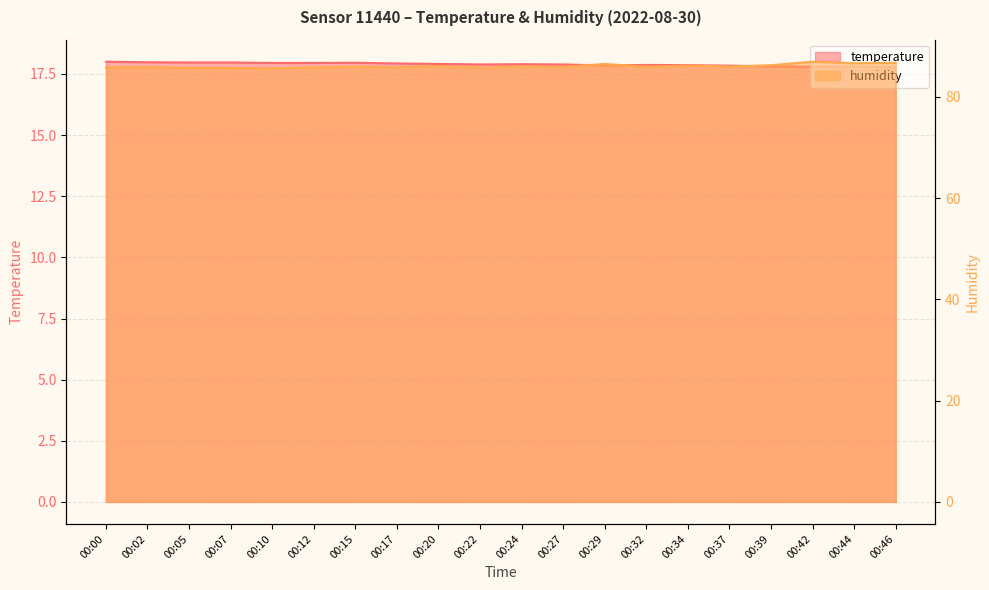

Which category has the lowest value in the temperature line series?

00:46